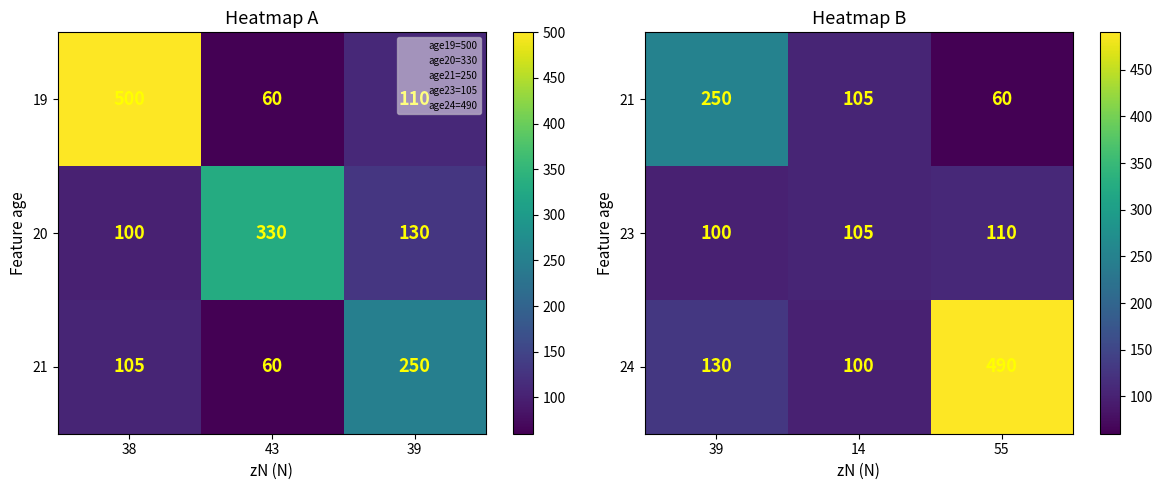

At how many categories does at least one series exceed 81?

3